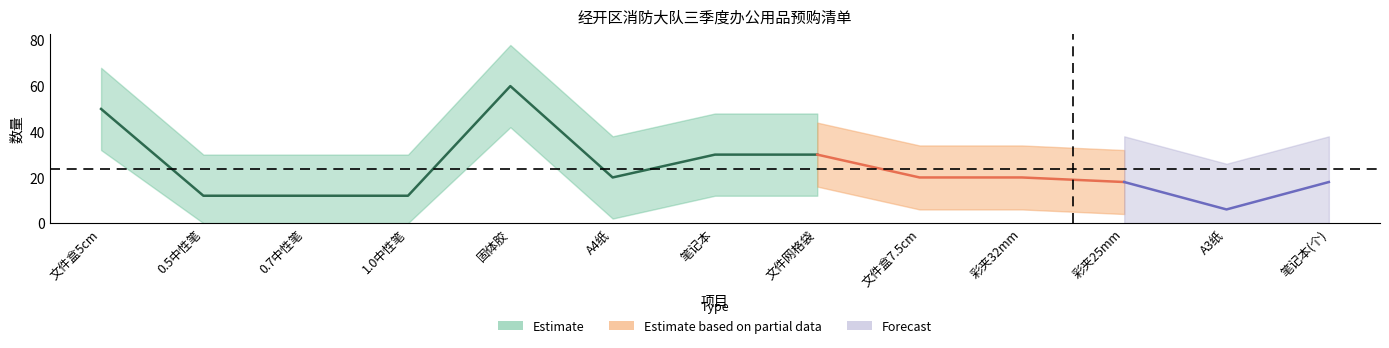

What is the label of the 2nd point from the left?

0.5中性笔